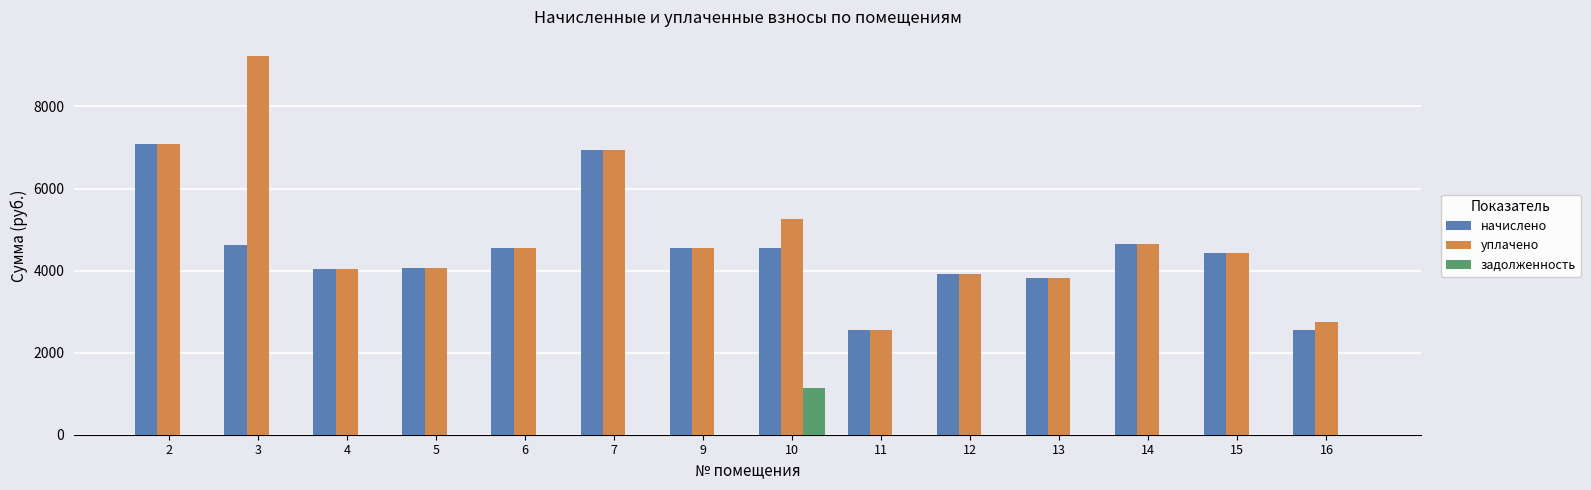

What are all the series names shown in the legend?

начислено, уплачено, задолженность